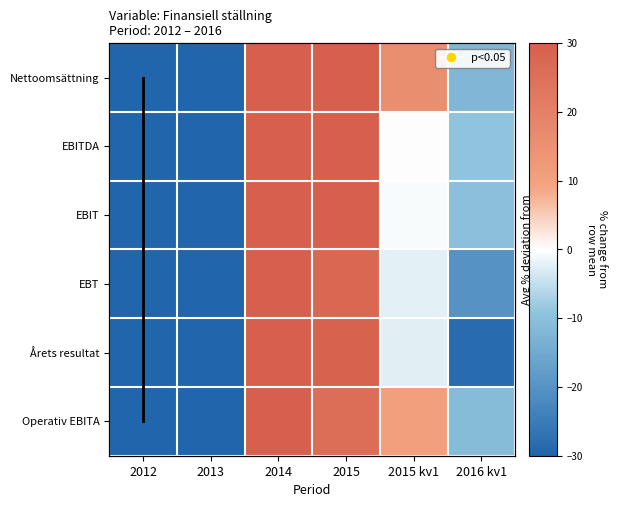

Rank the categories by Operativ EBITA value from lowest to highest.

2013, 2012, 2016 kv1, 2015 kv1, 2015, 2014